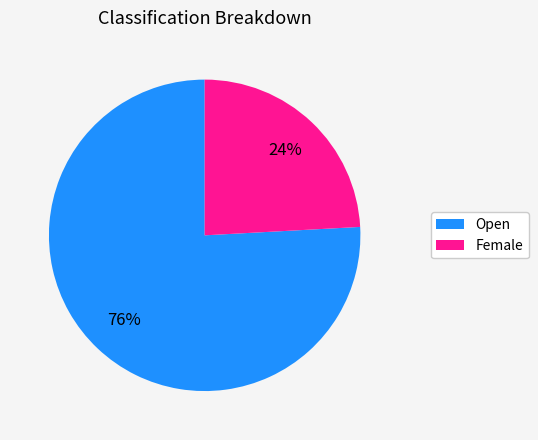

Between Open and Female, which is larger?

Open